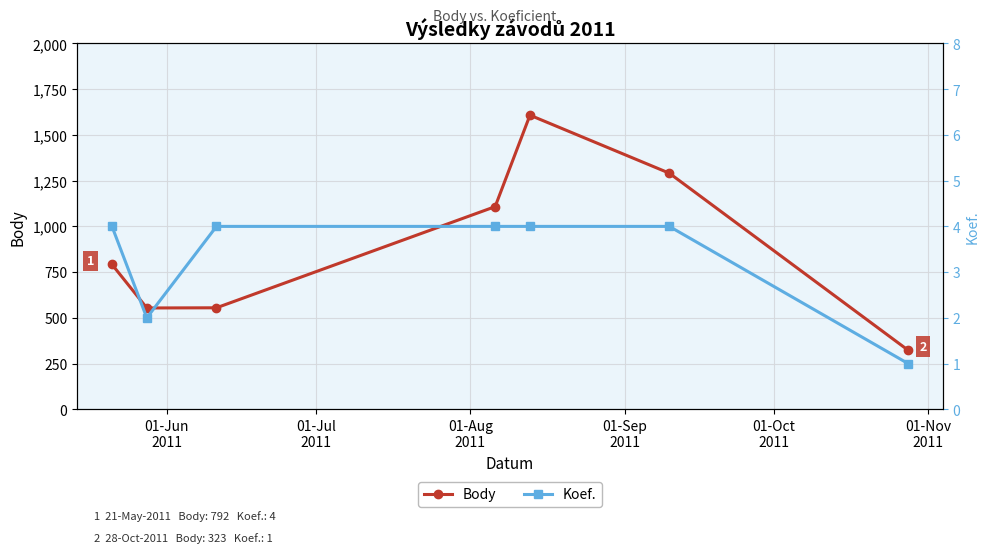

How many interior local peaks does the Body series have?

1